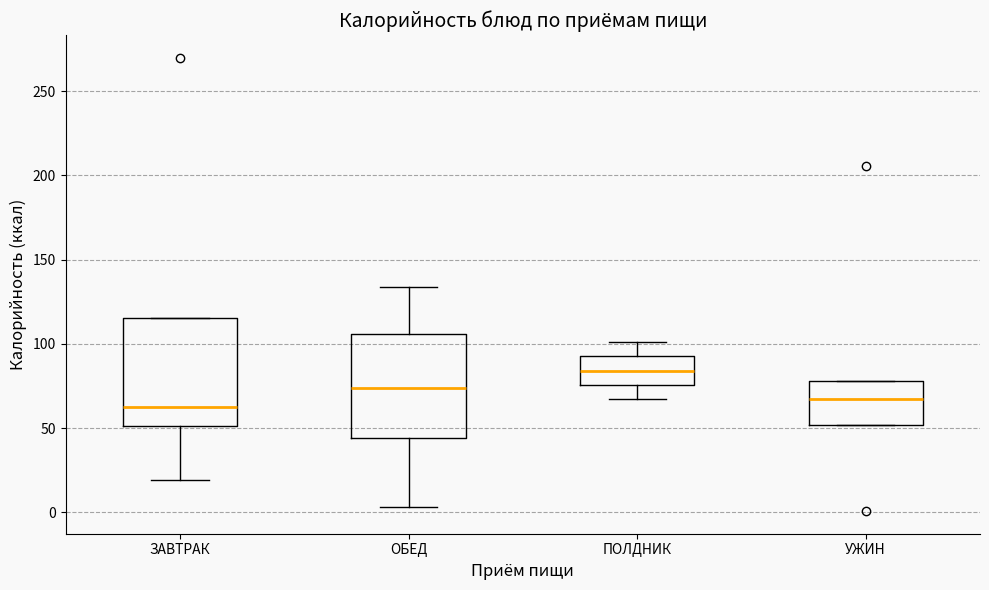

Where is the upper edge of the box for ПОЛДНИК on the y-axis? The values are not printed on the chart, so give them approximately, as read against the axis.

95